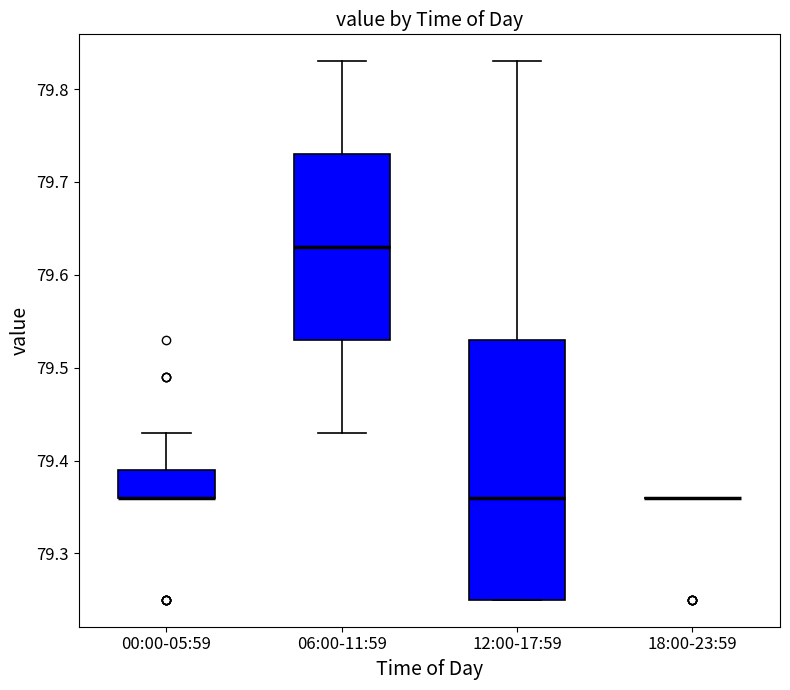

Reading left to right, read every box against the y-axis: the position of its median line, the range the box covers, and the ends of its whiskers. The values are not printed on the chart, so give them approximately, as read against the axis.

00:00-05:59: median 79.36 (drawn on the box's lower edge), box 79.36 to 79.39, whiskers 79.36 to 79.43
06:00-11:59: median 79.63, box 79.53 to 79.73, whiskers 79.43 to 79.83
12:00-17:59: median 79.36, box 79.25 to 79.53, whiskers 79.25 to 79.83
18:00-23:59: box collapsed to a line at 79.36, whiskers 79.36 to 79.36